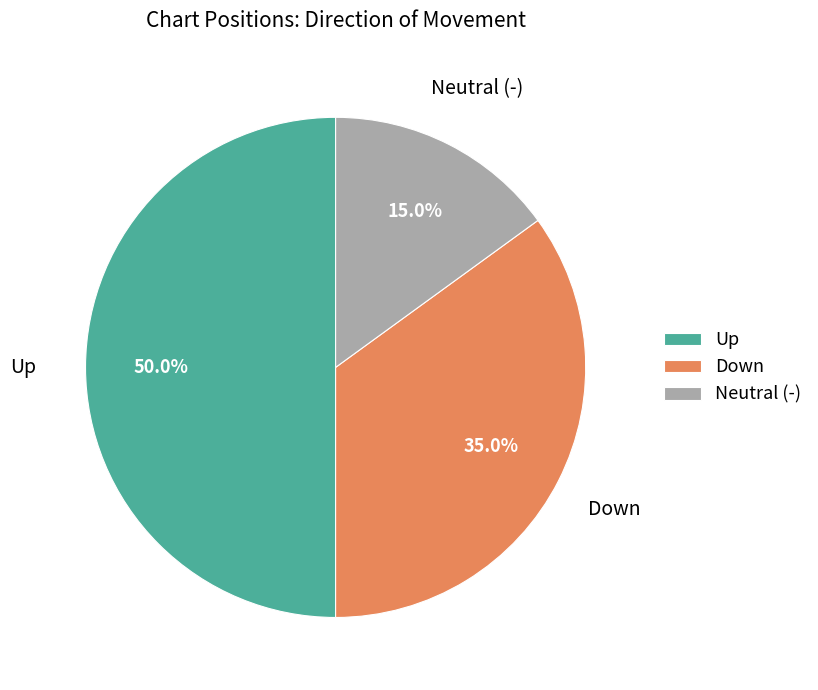

Does Neutral (-) represent more than half of the total?

No